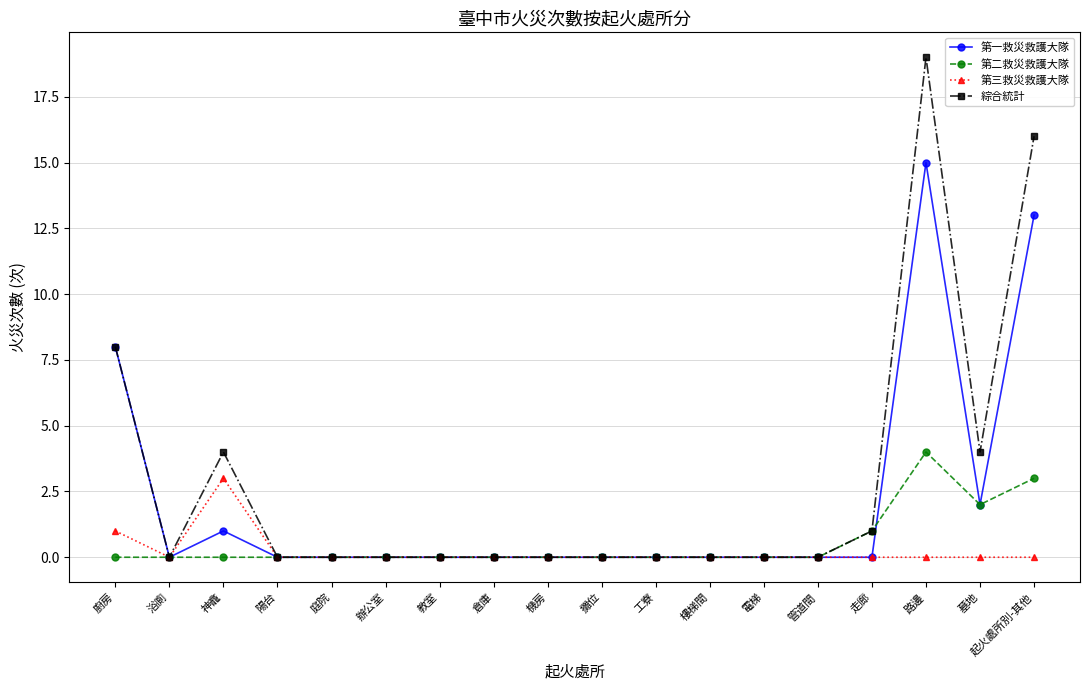

Rank the series by their maximum value, from lowest to highest.

第三救災救護大隊, 第二救災救護大隊, 第一救災救護大隊, 綜合統計